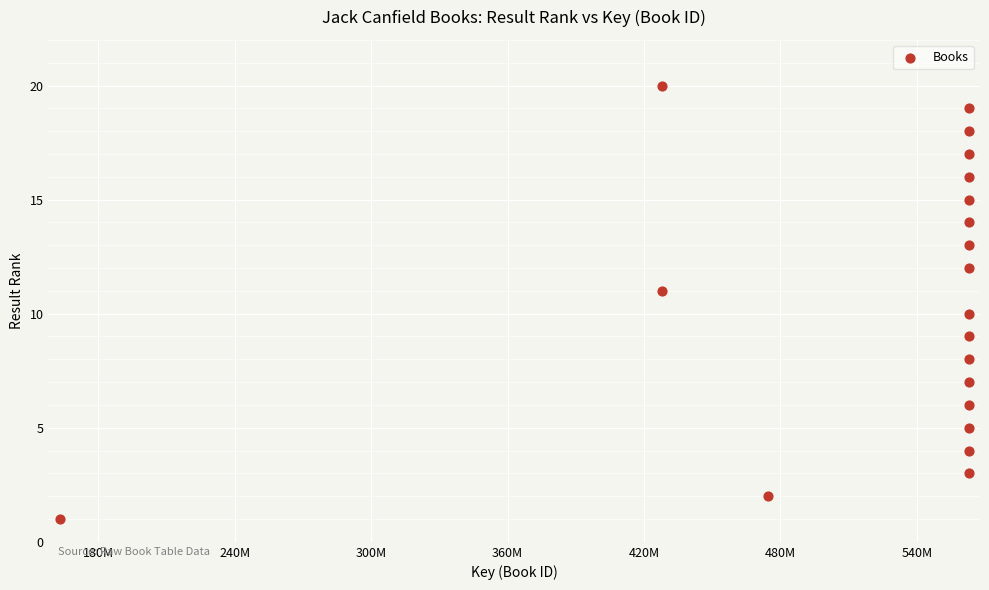

What is the range of Y values (max minus min)?

19